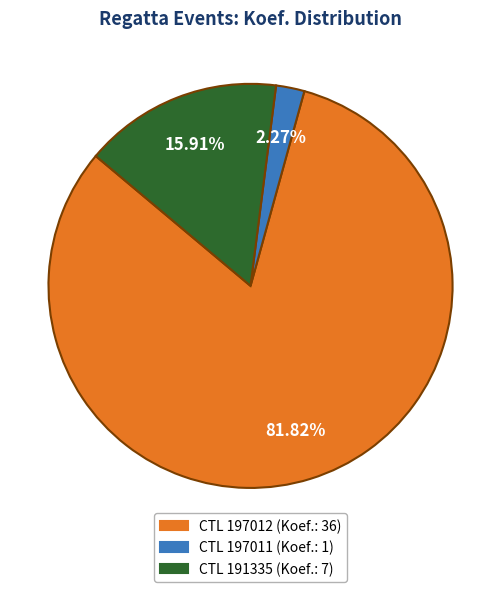

To the nearest percent, what is the average slice percentage?

33%